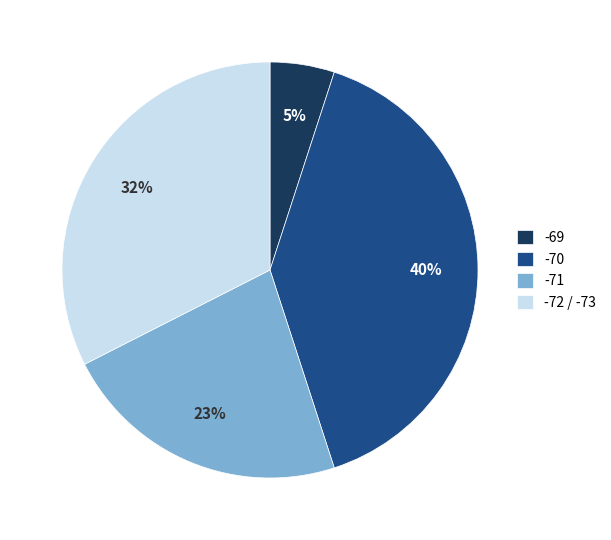

Rank the categories by value from lowest to highest.

-69, -71, -72 / -73, -70